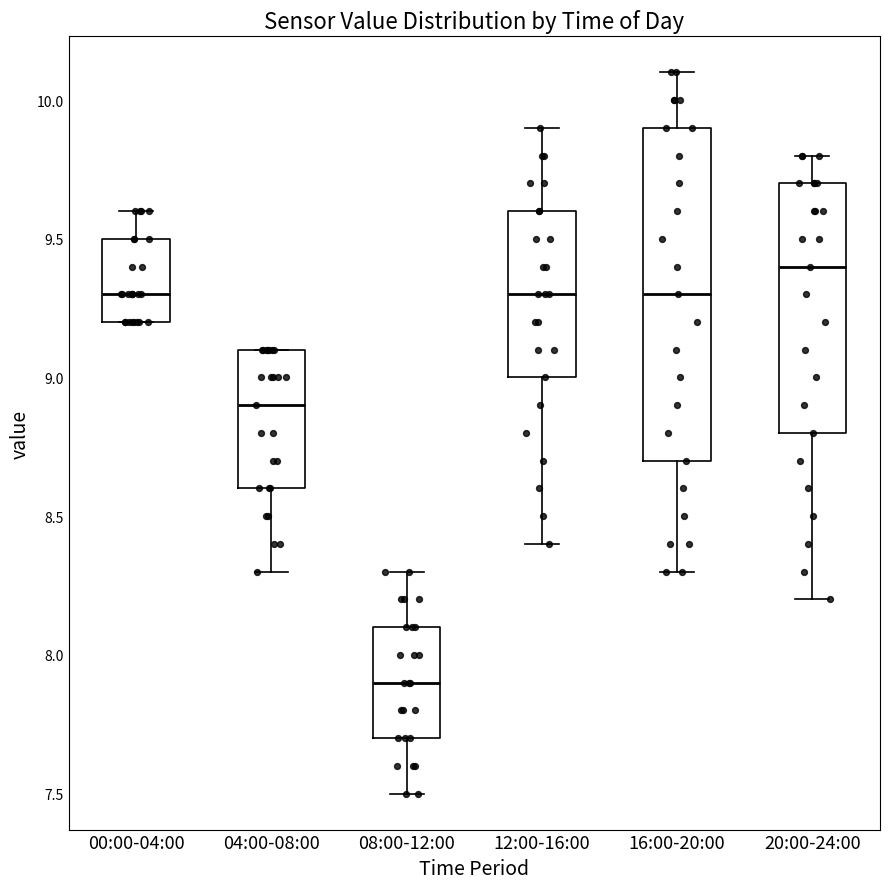

Comparing the boxes themselves (not the whiskers), which one is the tallest?

16:00-20:00